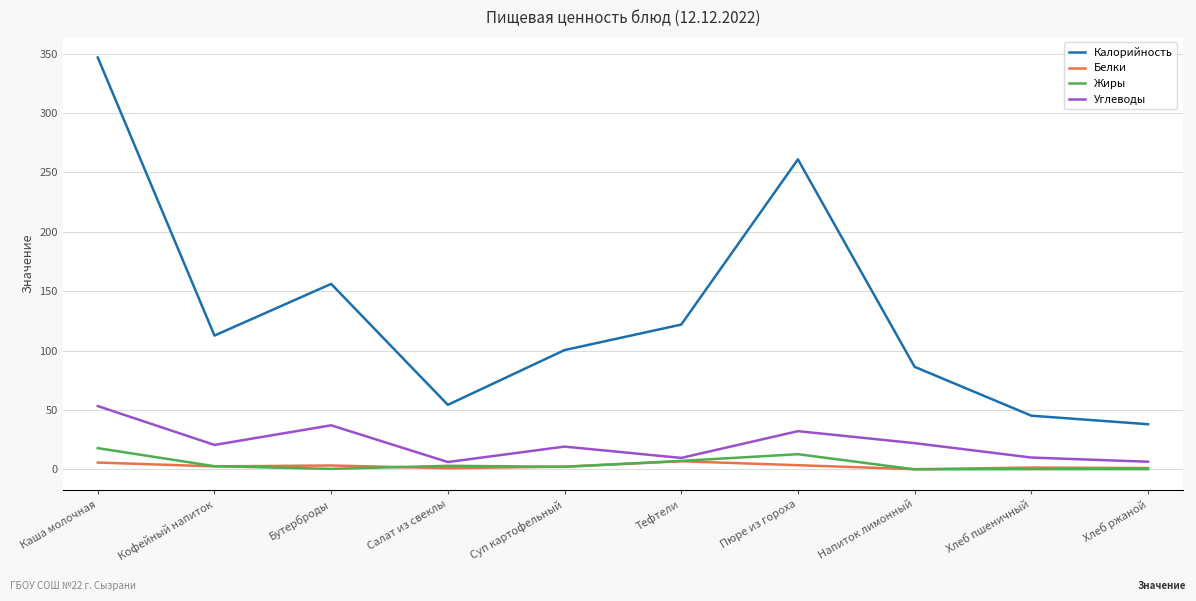

Is it true that Углеводы equals 9.9 at Хлеб пшеничный?

True